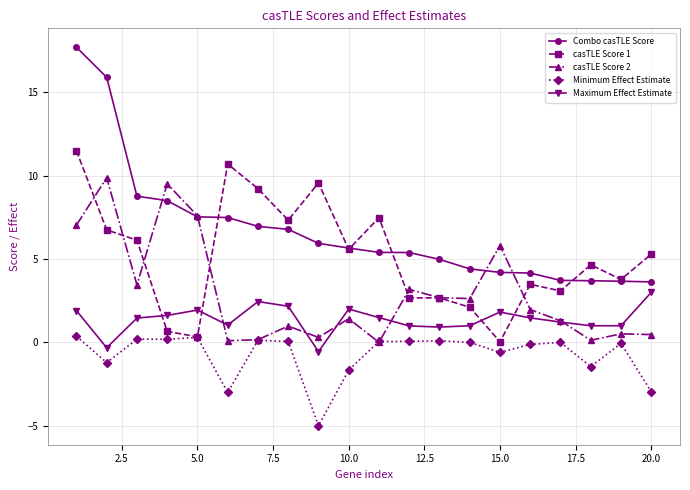

List the series in order of their overall mean, highest first.

Combo casTLE Score, casTLE Score 1, casTLE Score 2, Maximum Effect Estimate, Minimum Effect Estimate